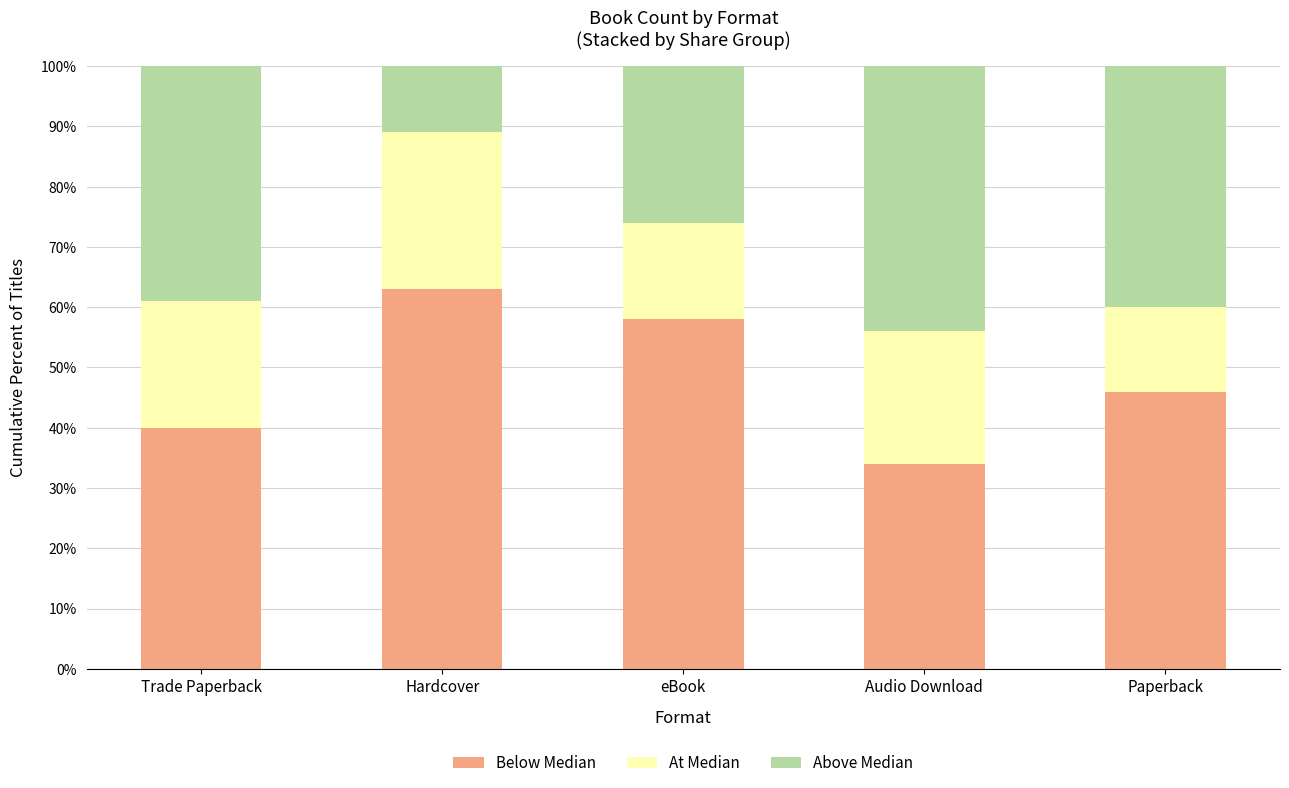

At which label does Below Median reach its minimum?

Audio Download